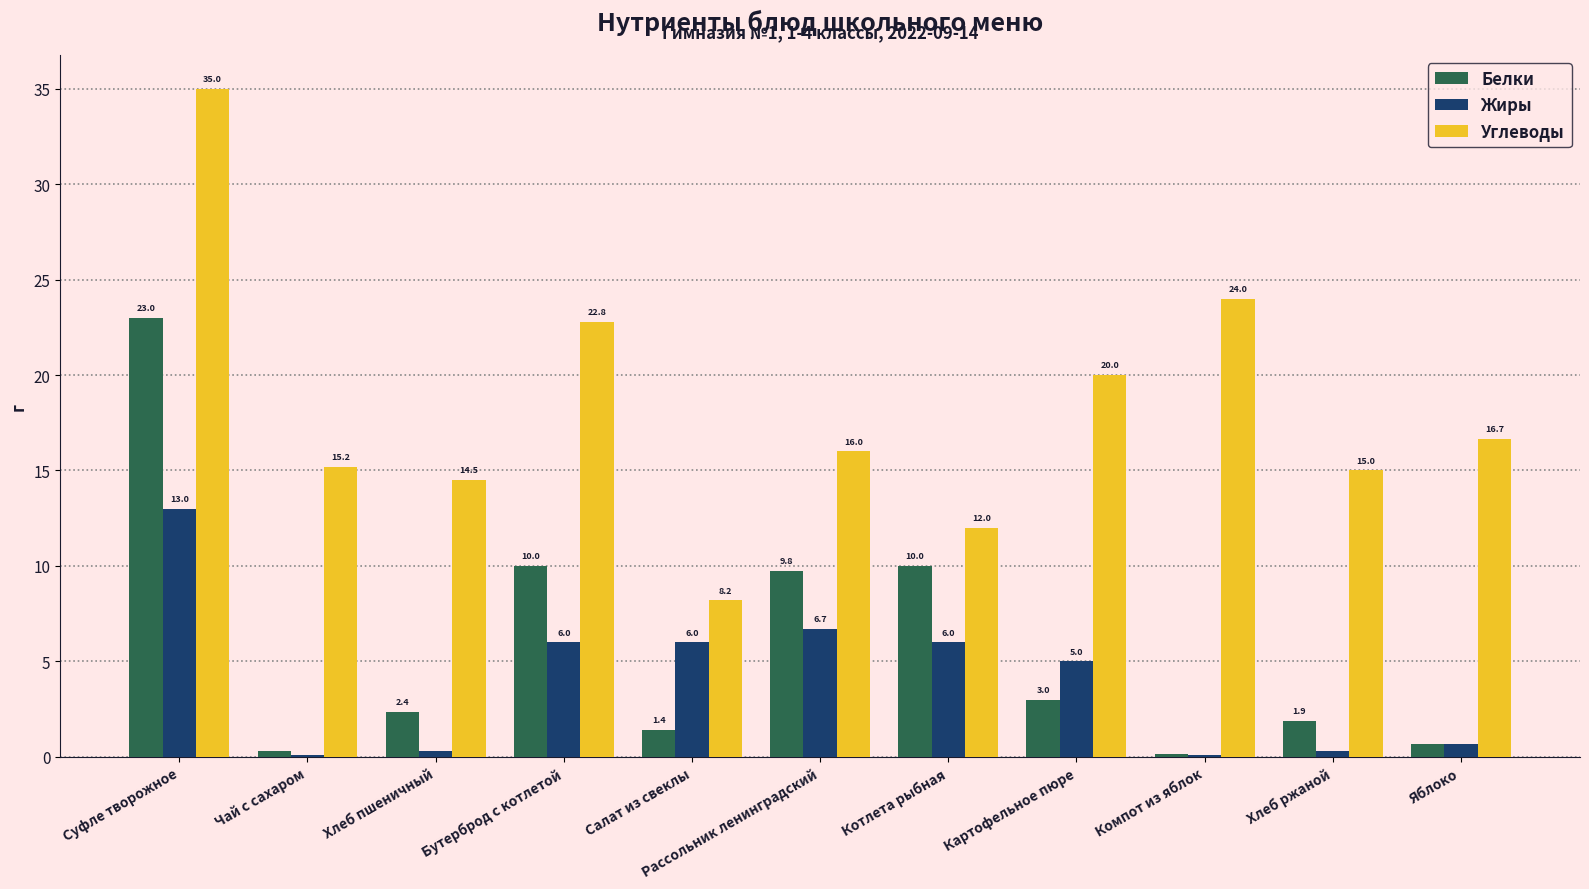

At which label is Углеводы closest to 21?

Картофельное пюре